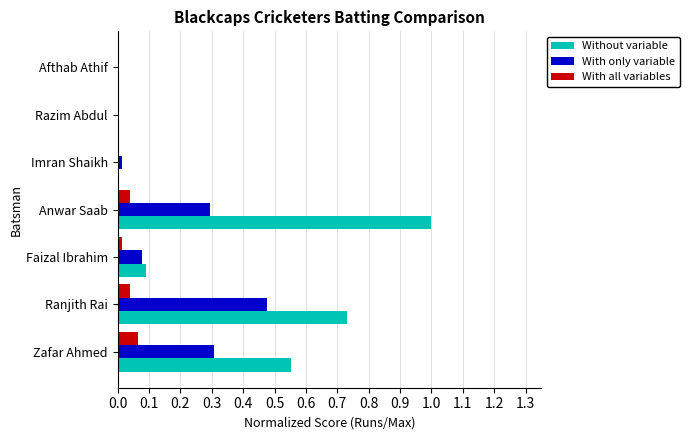

What is the maximum value shown in the chart?

1.0